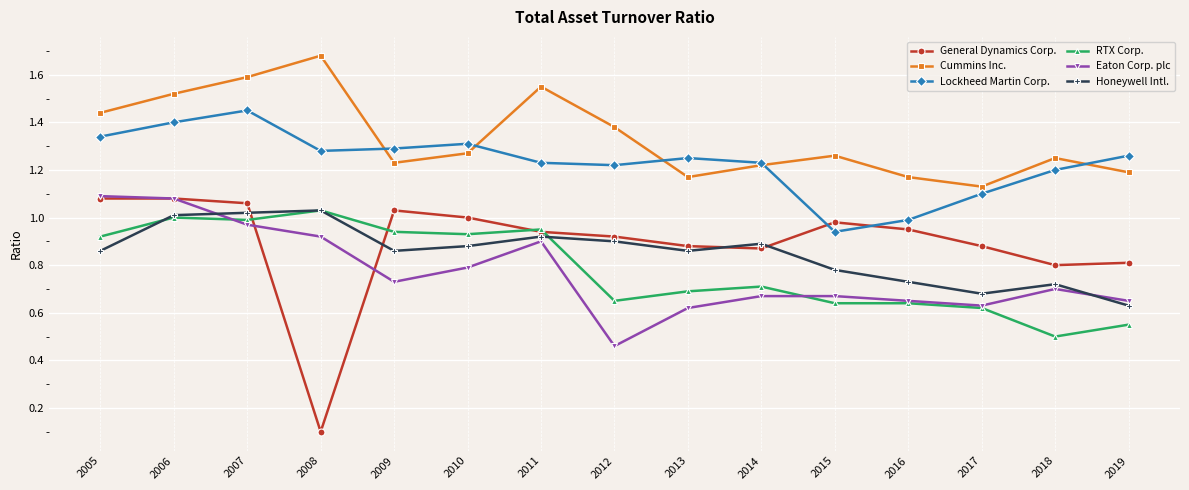

True or false: Cummins Inc. and General Dynamics Corp. intersect in this chart.

False